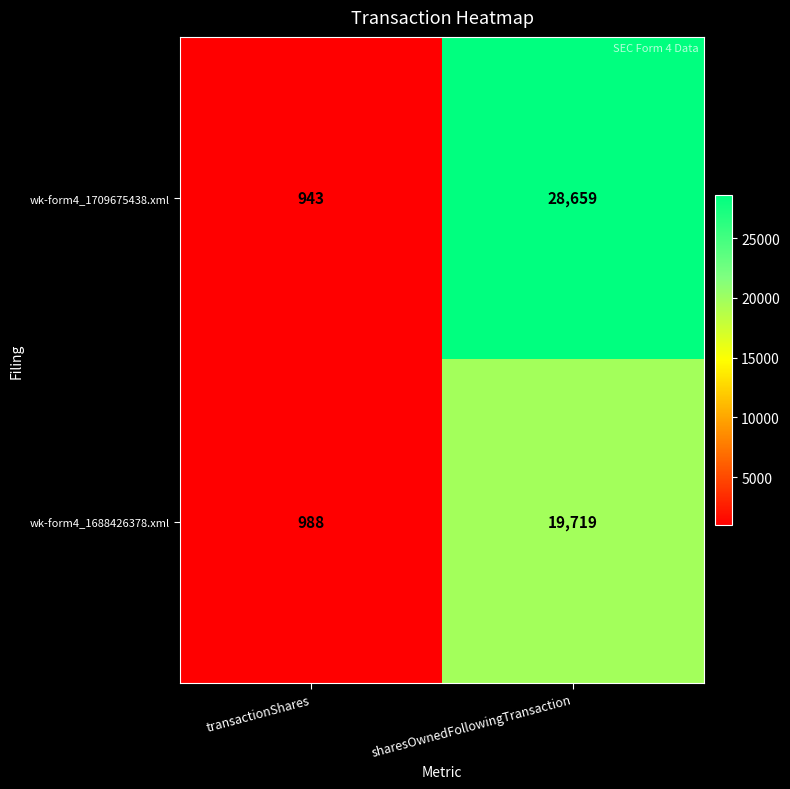

Reading left to right, extract all data points from this chart.

wk-form4_1709675438.xml: 943	28659
wk-form4_1688426378.xml: 988	19719